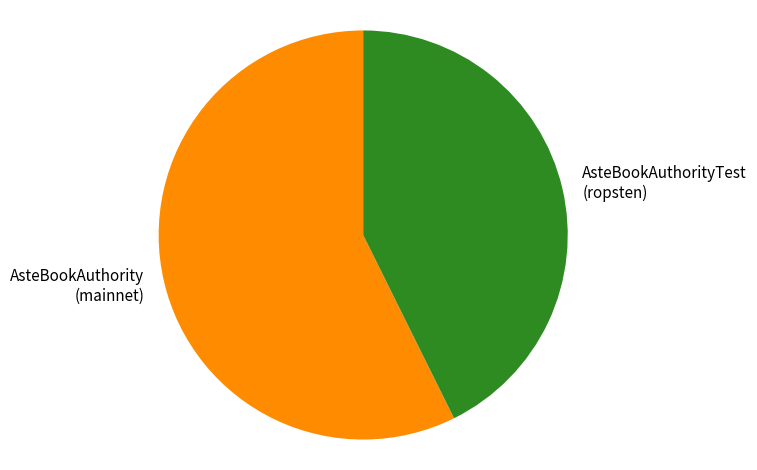

What is the smallest slice in the pie chart?

AsteBookAuthorityTest (ropsten)